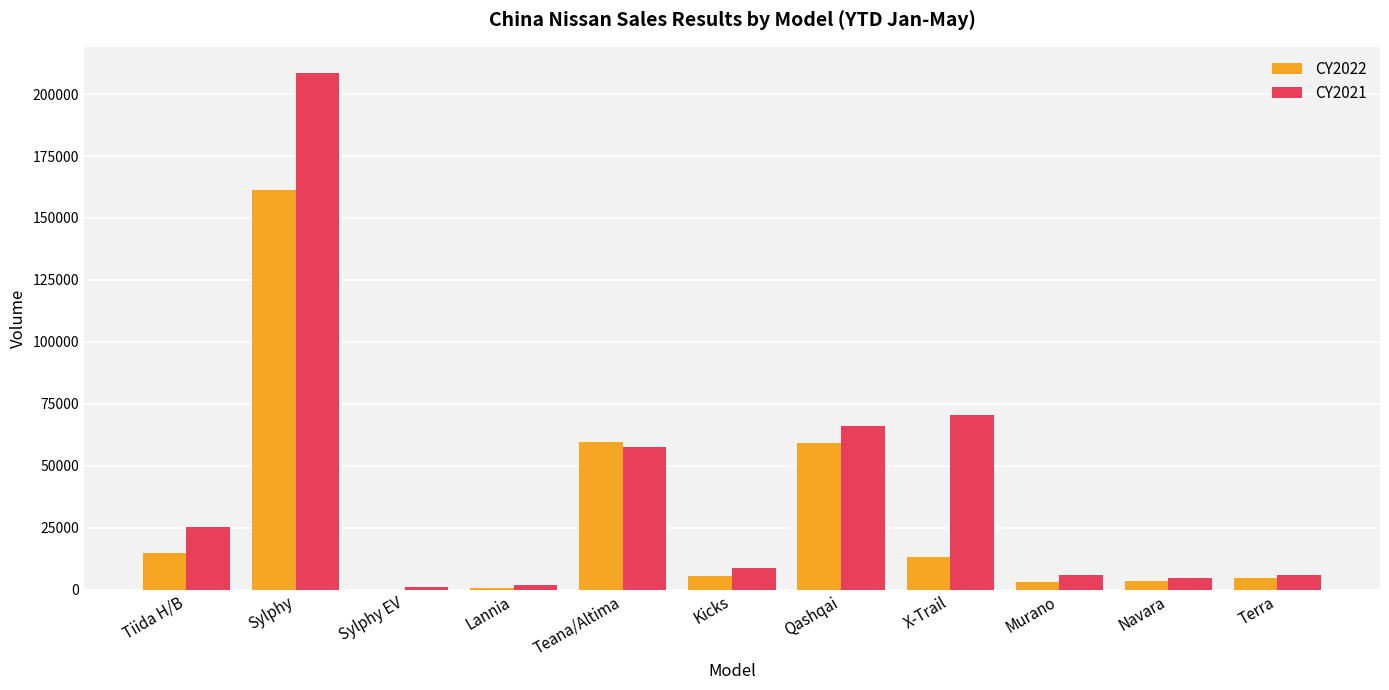

At which category is the sum across all series the highest?

Sylphy